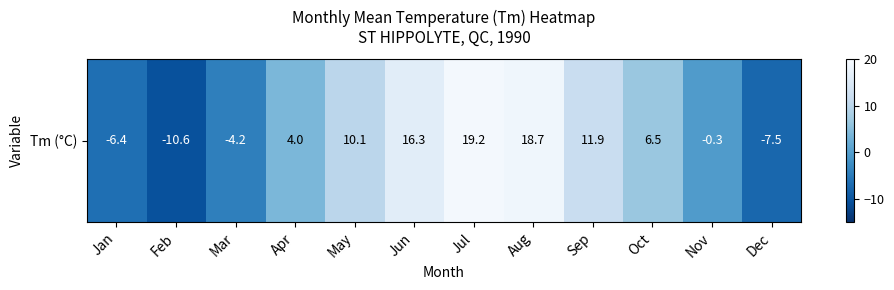

Reading left to right, extract all data points from this chart.

Jan=-6.4	Feb=-10.6	Mar=-4.2	Apr=4.0	May=10.1	Jun=16.3	Jul=19.2	Aug=18.7	Sep=11.9	Oct=6.5	Nov=-0.3	Dec=-7.5